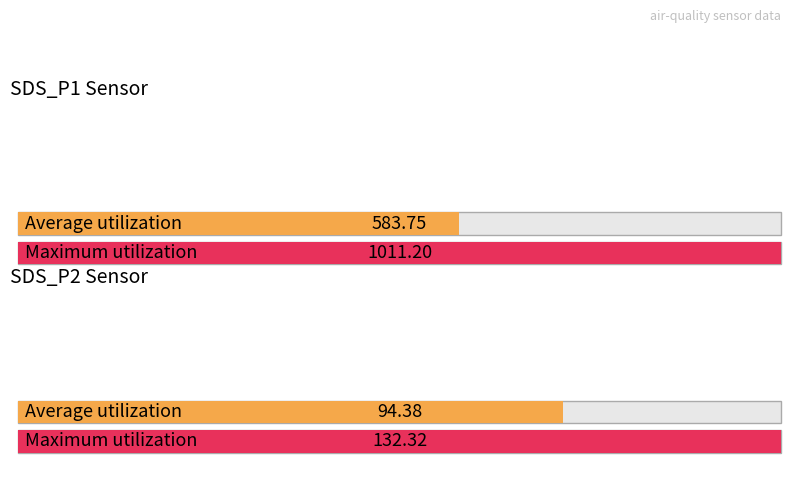

The value of Maximum utilization at 13 is 21.5. True or false?

False